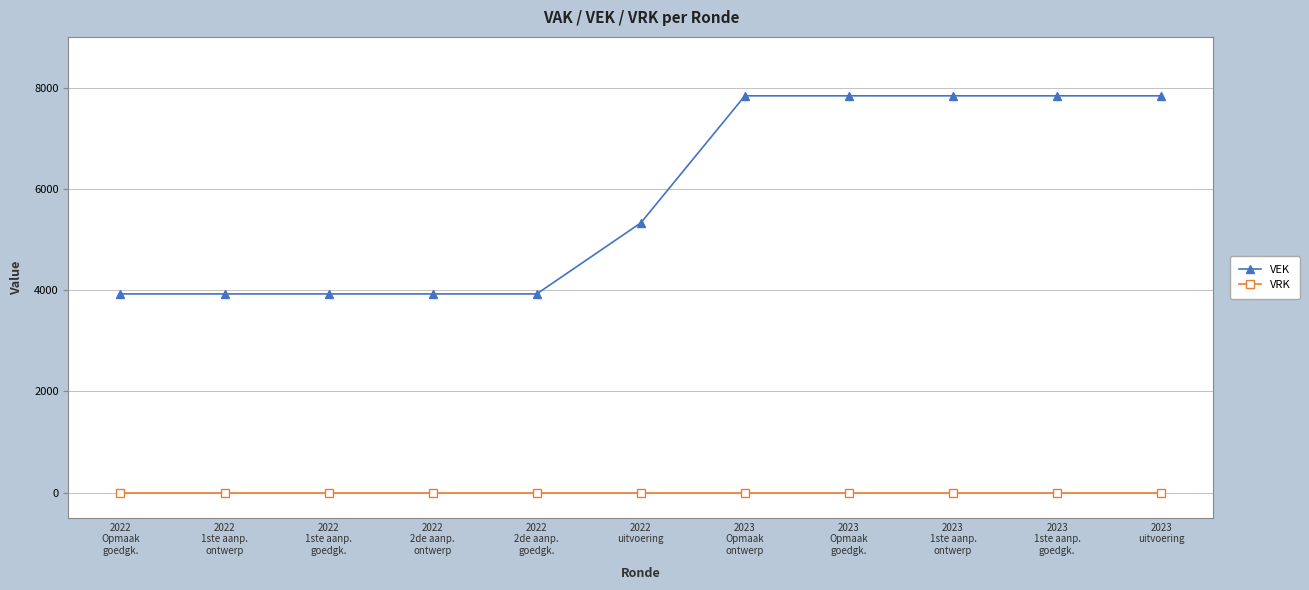

Is this an area chart (filled region under the line)?

No